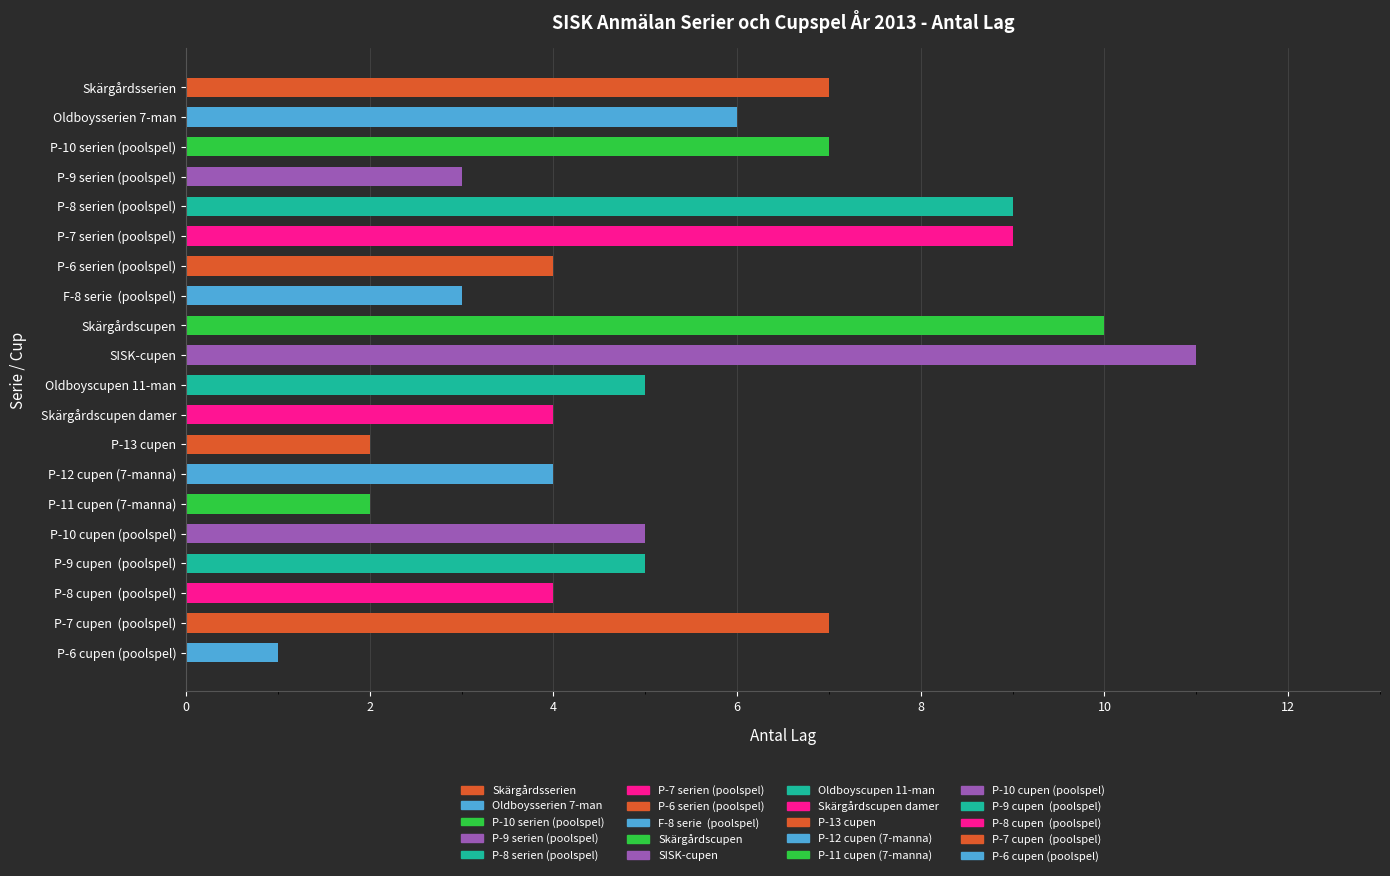

Reading top to bottom, extract all data points from this chart.

Skärgårdsserien=7	Oldboysserien 7-man=6	P-10 serien (poolspel)=7	P-9 serien (poolspel)=3	P-8 serien (poolspel)=9	P-7 serien (poolspel)=9	P-6 serien (poolspel)=4	F-8 serie  (poolspel)=3	Skärgårdscupen=10	SISK-cupen=11	Oldboyscupen 11-man=5	Skärgårdscupen damer=4	P-13 cupen=2	P-12 cupen (7-manna)=4	P-11 cupen (7-manna)=2	P-10 cupen (poolspel)=5	P-9 cupen  (poolspel)=5	P-8 cupen  (poolspel)=4	P-7 cupen  (poolspel)=7	P-6 cupen (poolspel)=1